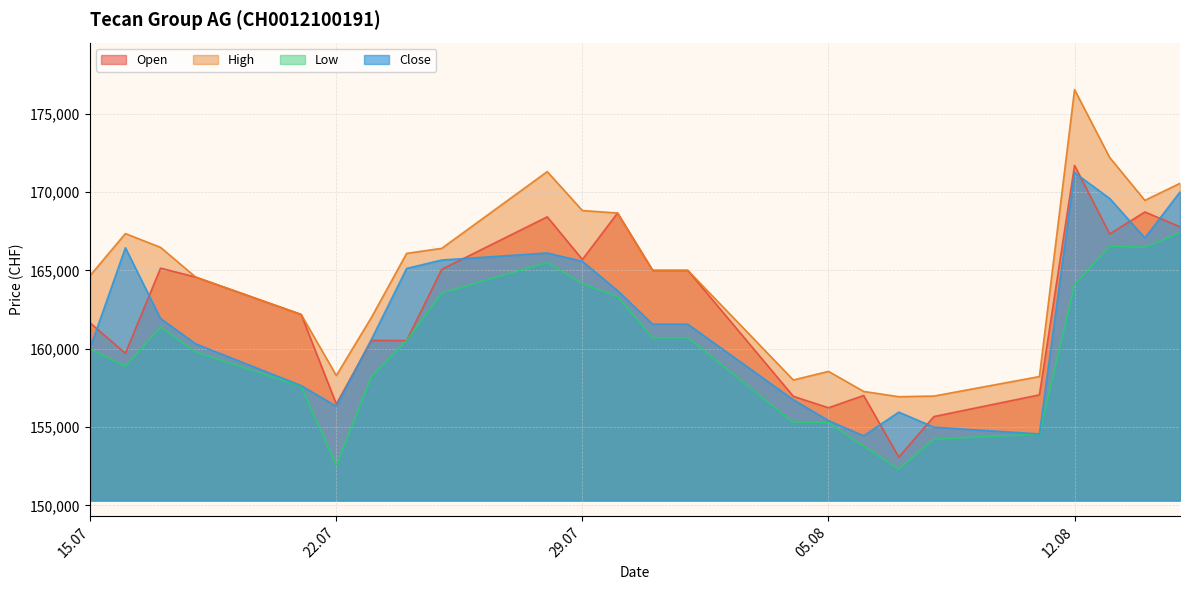

At which category is the sum across all series the highest?

12.08